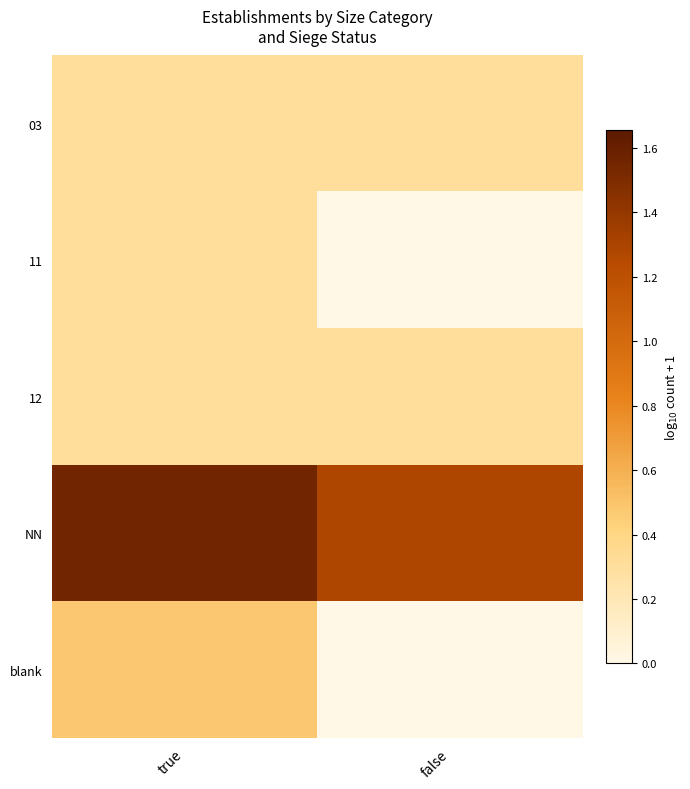

How many data points does each series have?

2